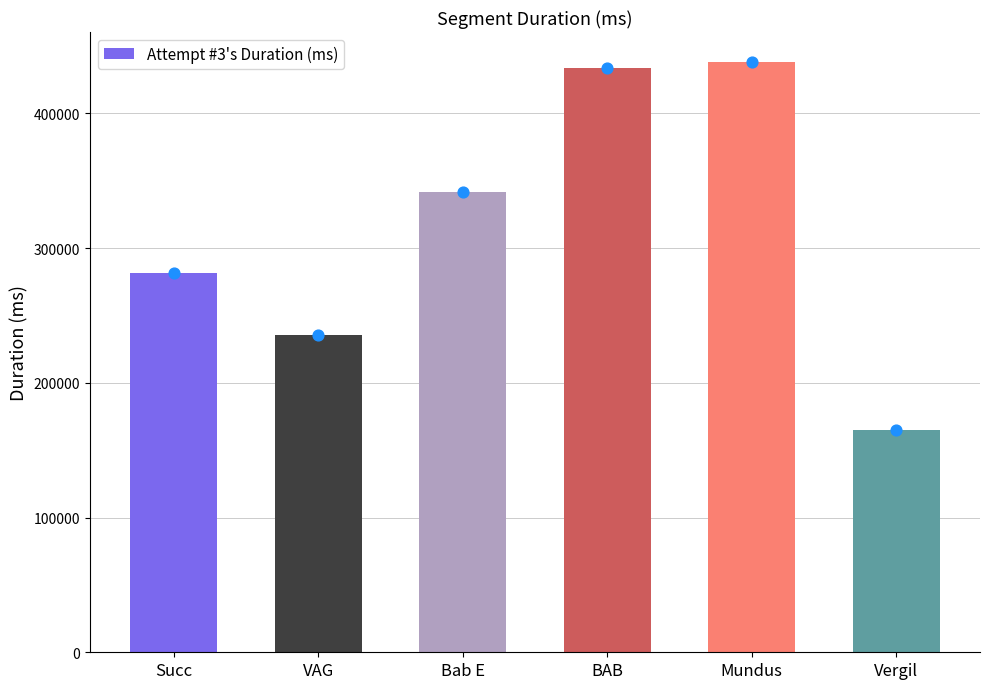

What is the change in value from Succ to Mundus?

+156849